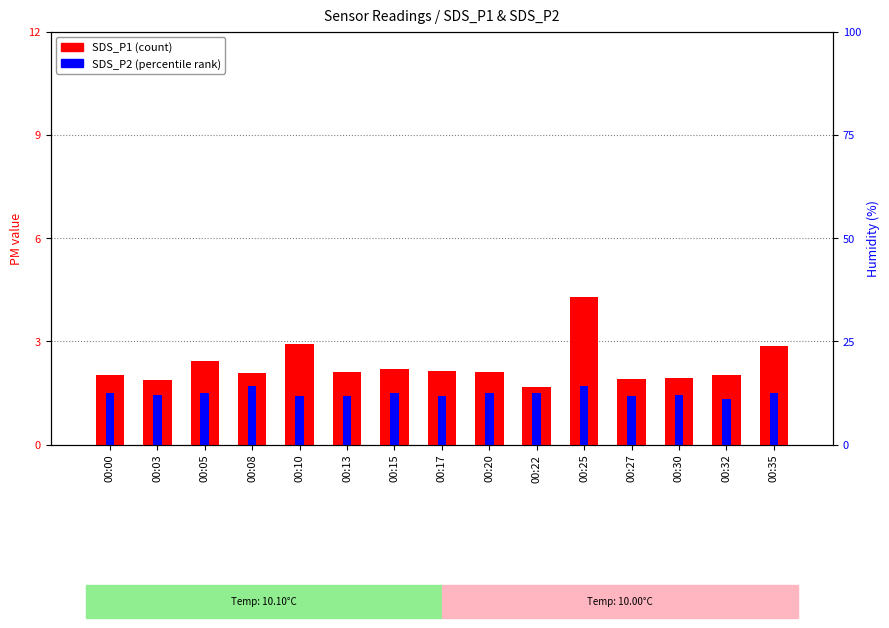

Which series has the widest spread of values?

SDS_P1